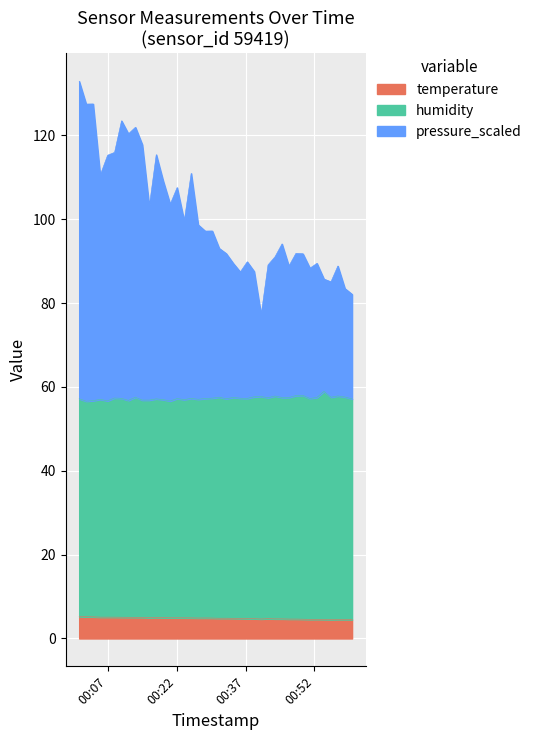

What is the difference between the maximum and minimum values in the temperature series?

0.7